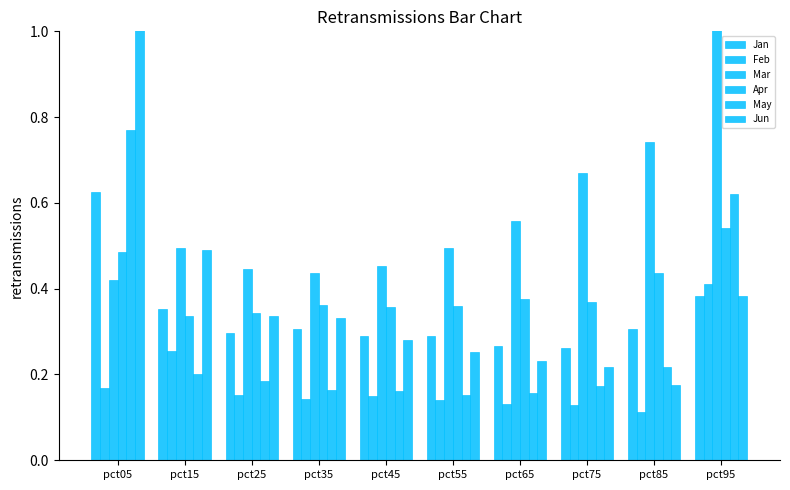

What are all the series names shown in the legend?

Jan, Feb, Mar, Apr, May, Jun